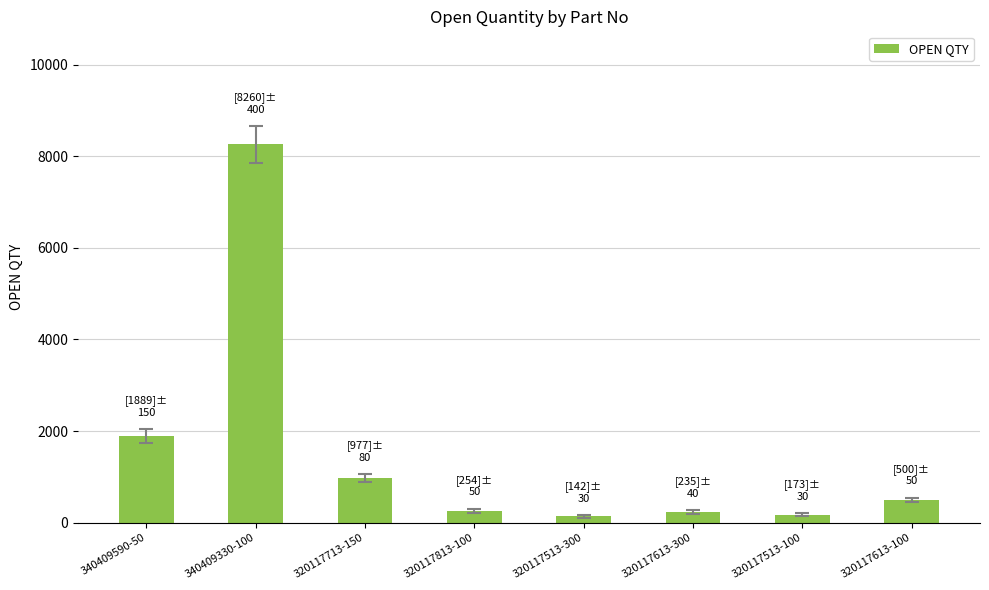

What is the greatest value displayed?

8260